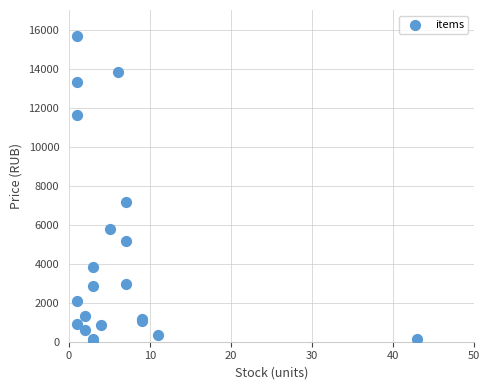

What Y value in the scatter plot is closest to 7872?

7165.0